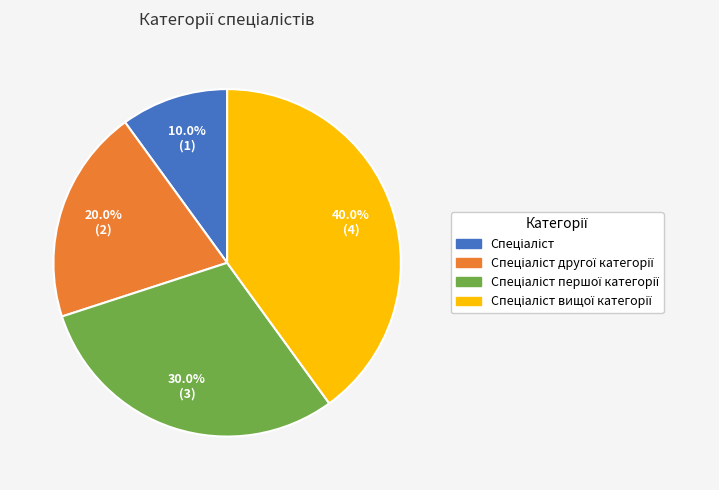

Is there a majority slice in this chart?

No